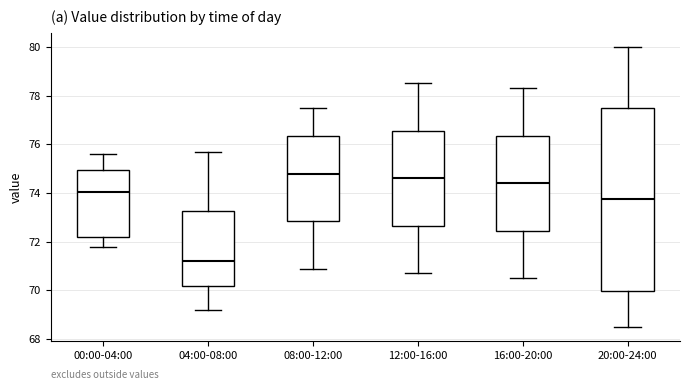

Reading left to right, transcribe this box plot: for each box, give where its median line is, the range the box spans, and where its two whiskers end, as read against the y-axis. The values are not printed on the chart, so give them approximately, as read against the axis.

00:00-04:00: median 74.0, box 72.2 to 75.0, whiskers 71.8 to 75.6
04:00-08:00: median 71.2, box 70.2 to 73.2, whiskers 69.2 to 75.8
08:00-12:00: median 74.8, box 72.8 to 76.4, whiskers 71.0 to 77.6
12:00-16:00: median 74.6, box 72.6 to 76.6, whiskers 70.8 to 78.6
16:00-20:00: median 74.4, box 72.4 to 76.4, whiskers 70.6 to 78.4
20:00-24:00: median 73.8, box 70.0 to 77.6, whiskers 68.6 to 80.0